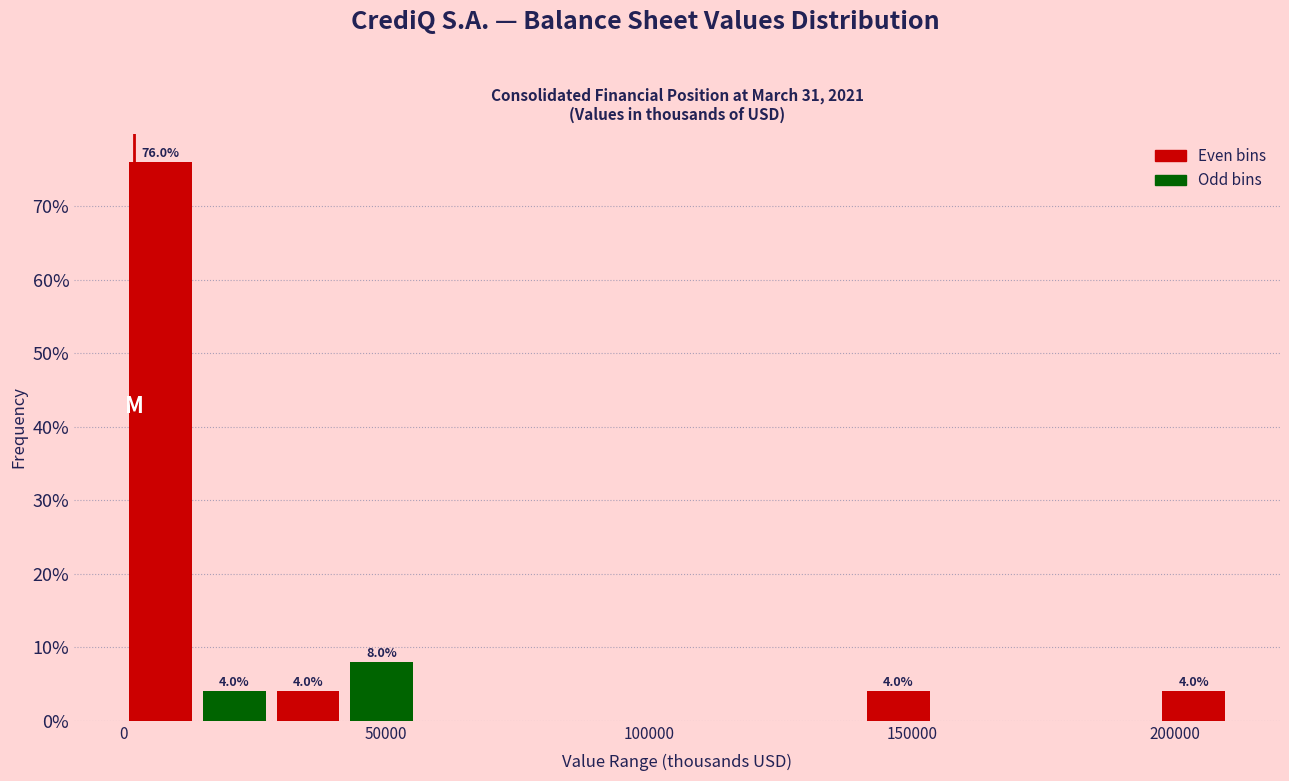

Around what value on the x-axis is the tallest bar? Give the approximate position of its centre, as read against the axis.

5000